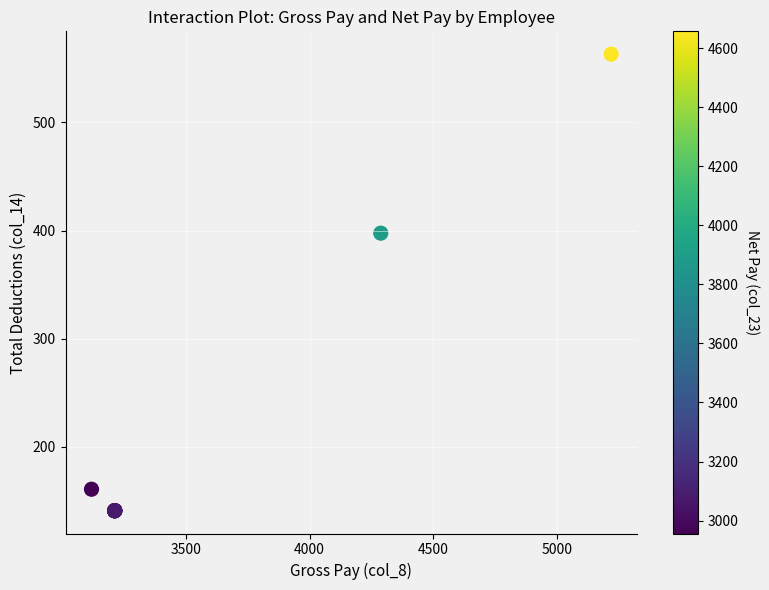

What Y value in the scatter plot is closest to 352?

397.6